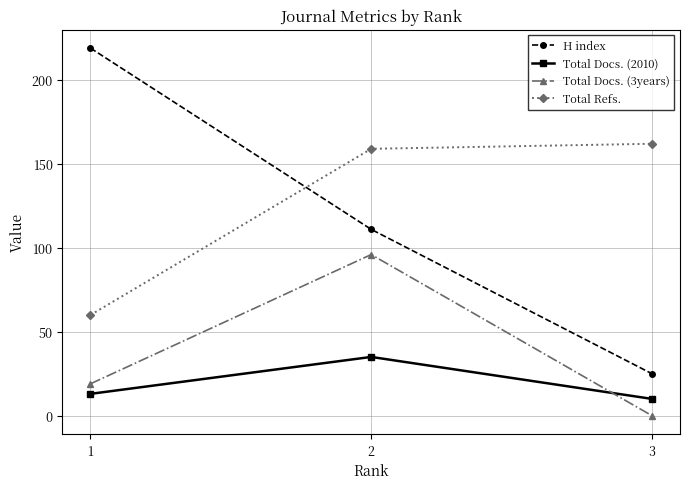

What is the difference between the highest and lowest values at 3?

162